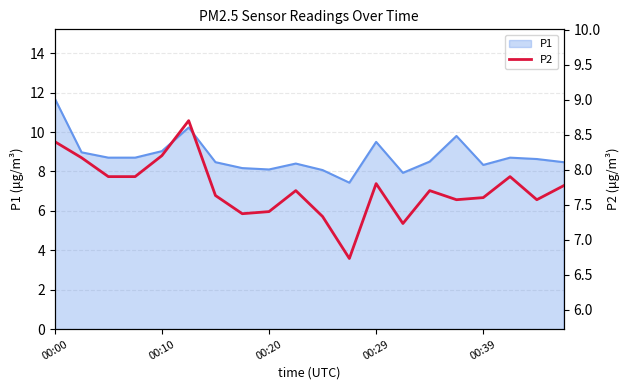

At which label does P1 reach its peak?

00:00